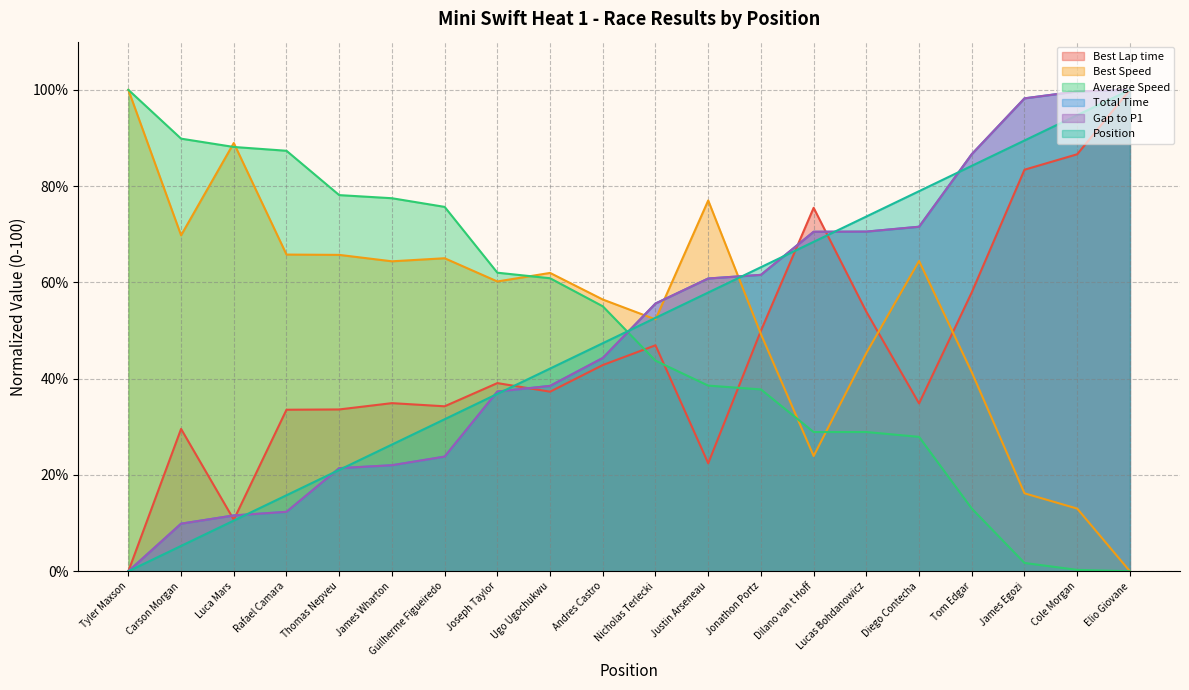

True or false: Position has a value of 15.8 at Rafael Camara.

True